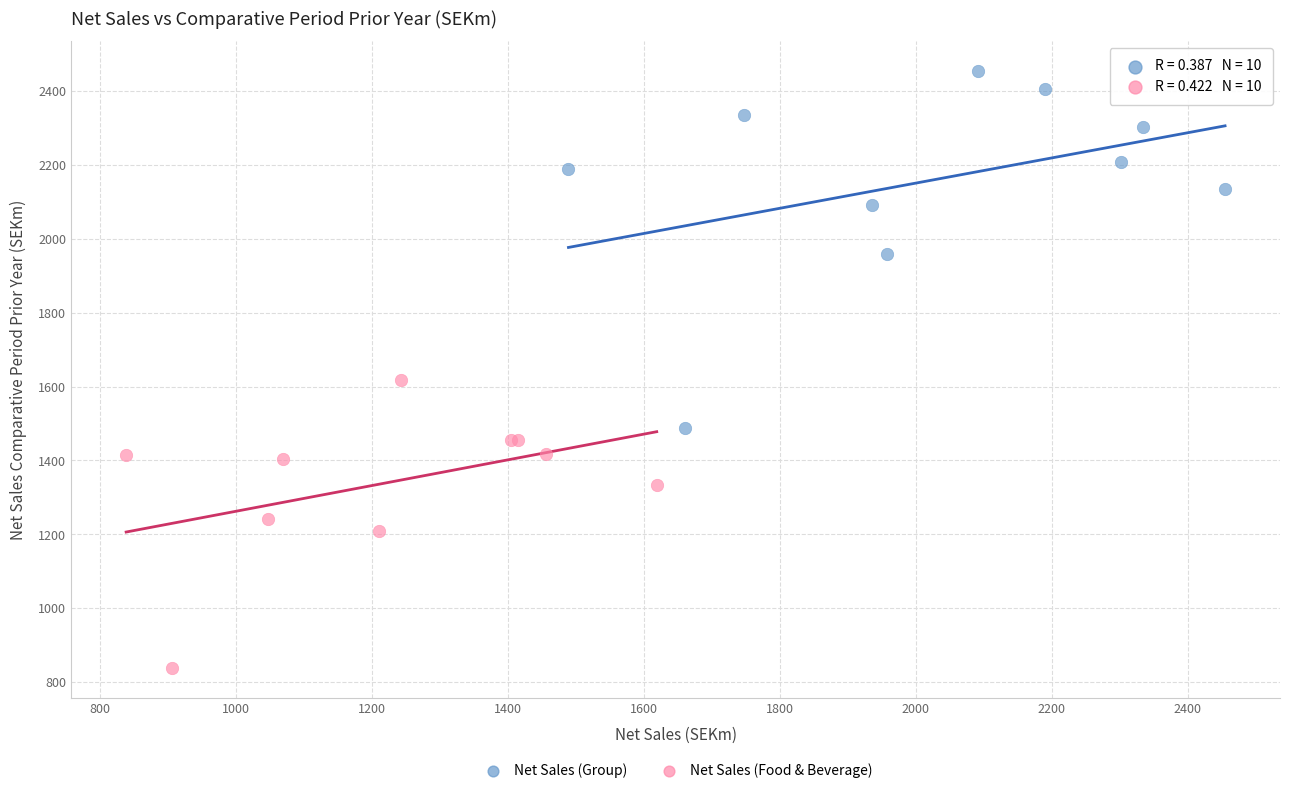

Which series reaches the maximum Y coordinate?

Net Sales (Group)